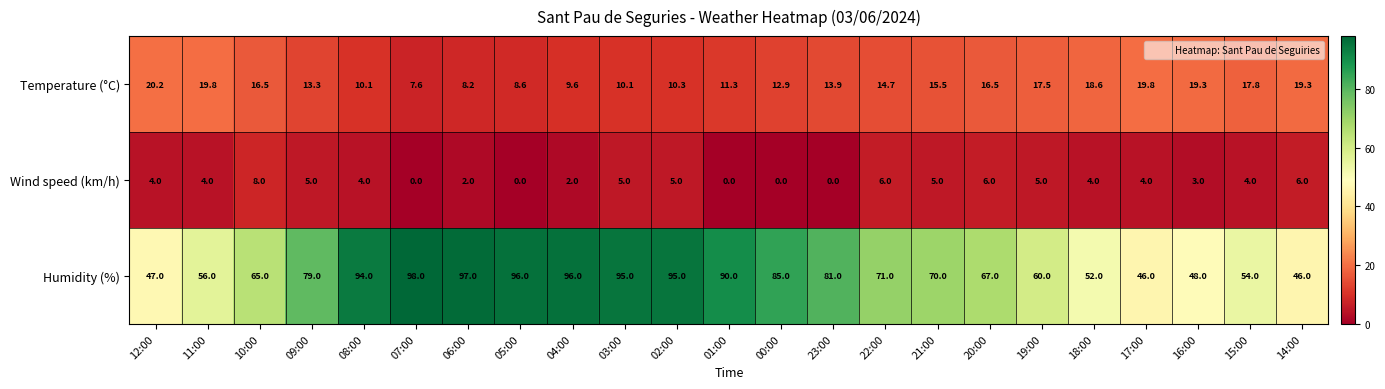

What is the difference between the Temperature (°C) values at 03:00 and 04:00?

0.5